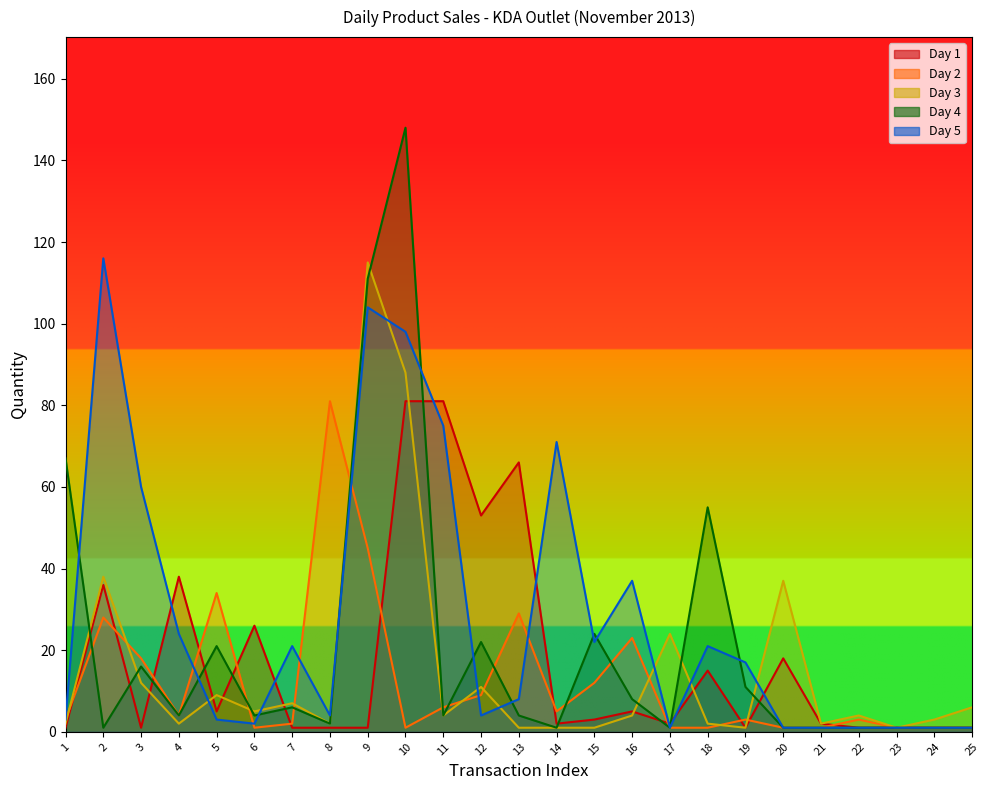

What is the value of the Day 5 point at the 7th from the left?

21